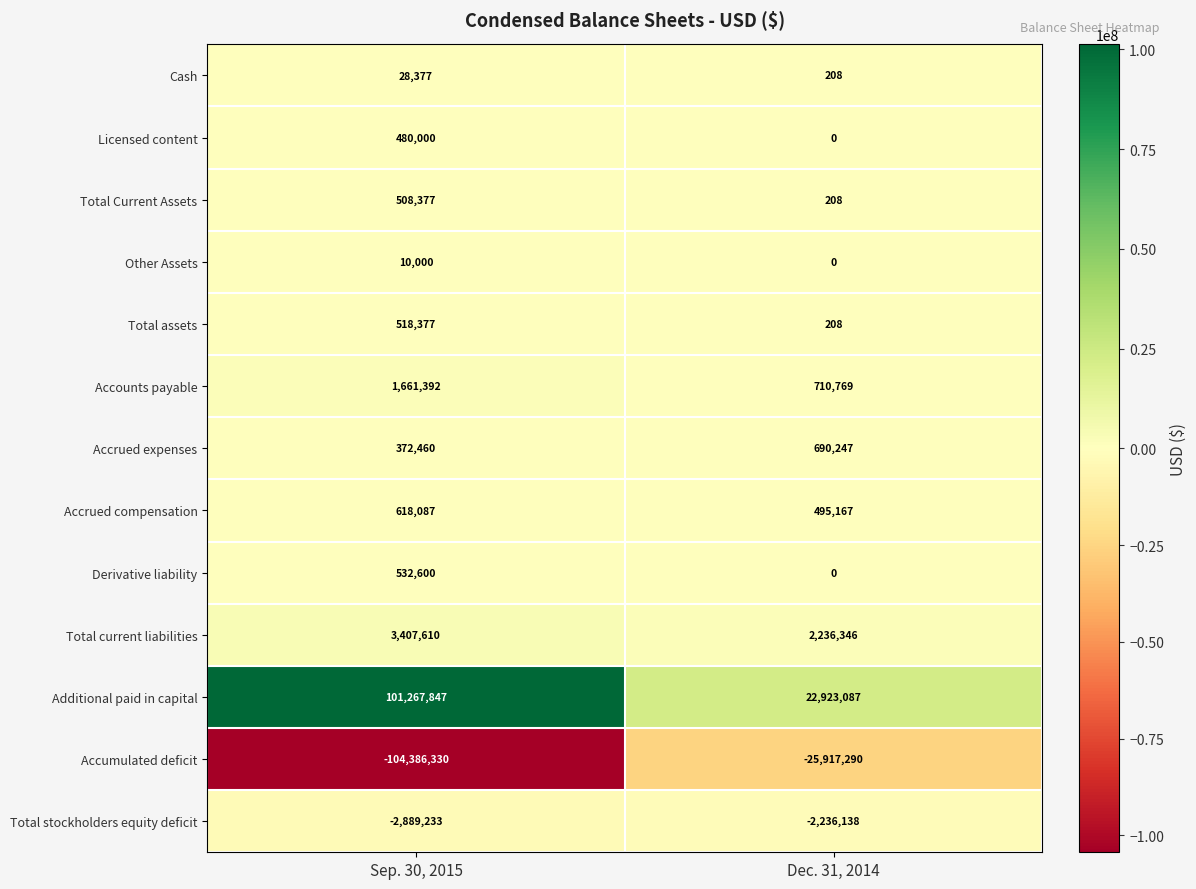

What is the sum of the Cash values at Dec. 31, 2014 and Sep. 30, 2015?

28585